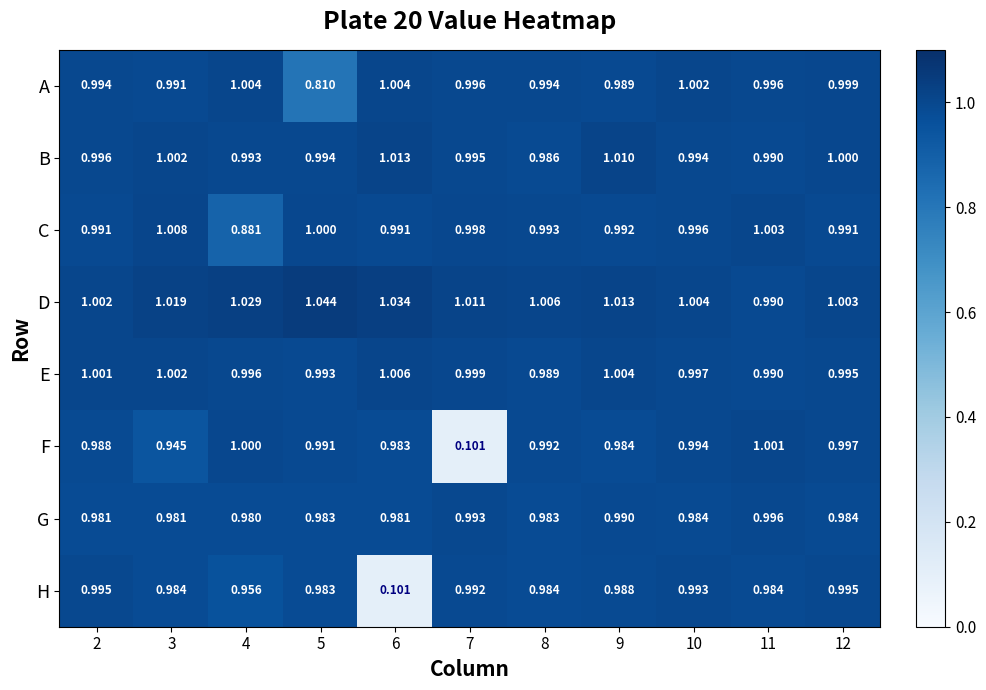

Which category has the highest value across all series?

5